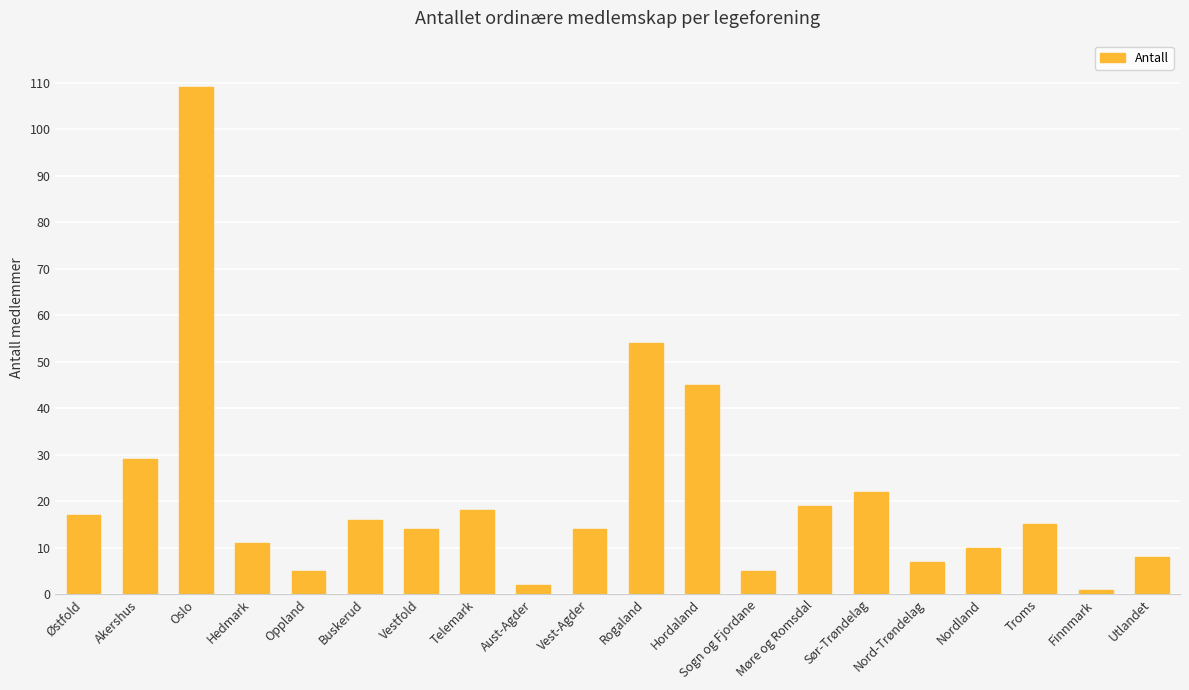

What position from the left is Sør-Trøndelag?

15